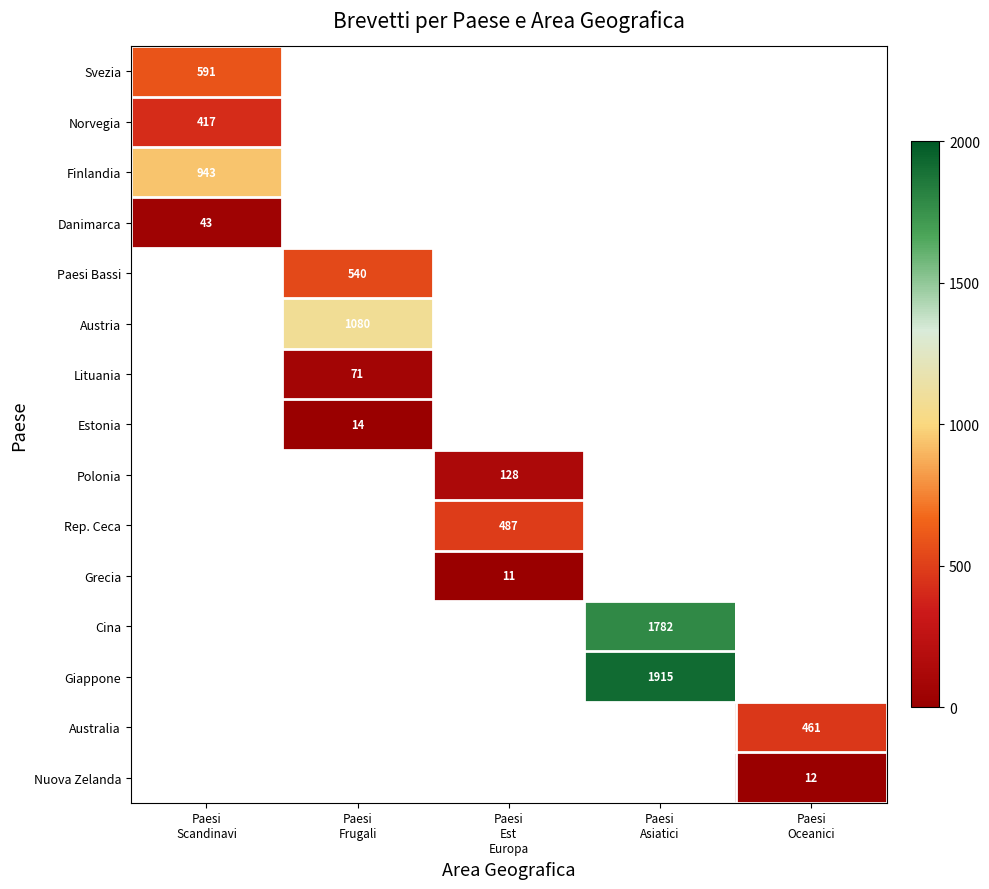

Which label corresponds to the largest value in the chart?

Paesi
Asiatici